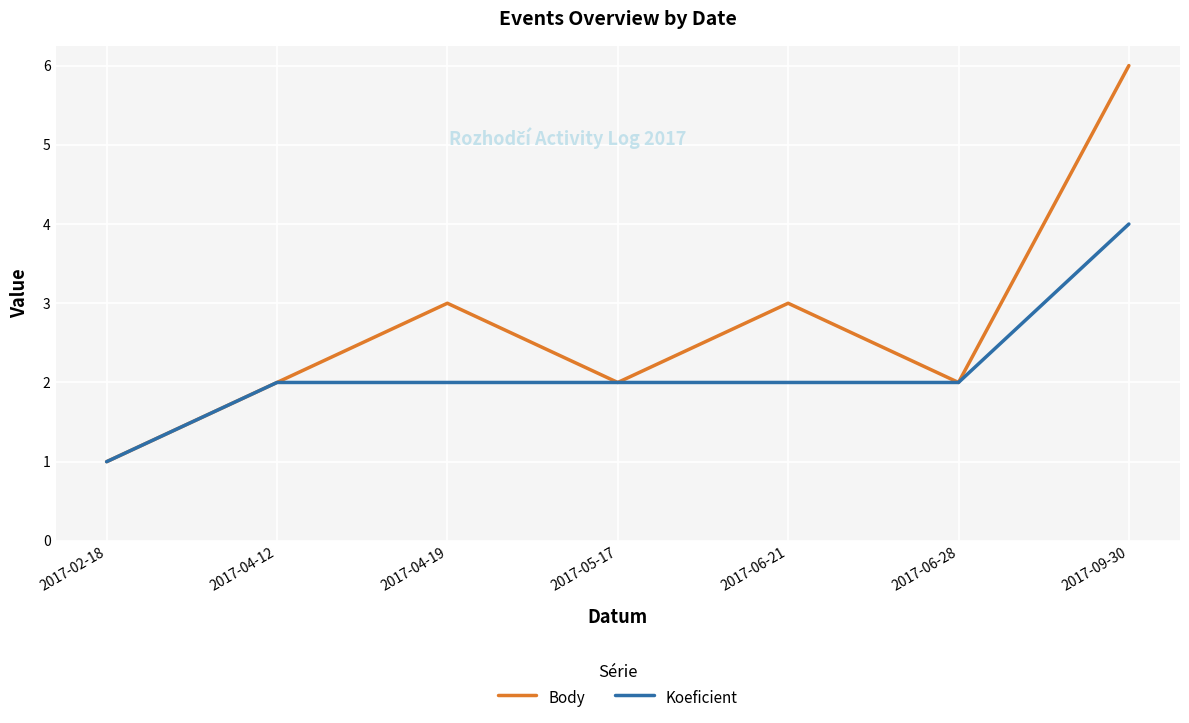

What is the difference between the Body values at 2017-04-12 and 2017-04-19?

1